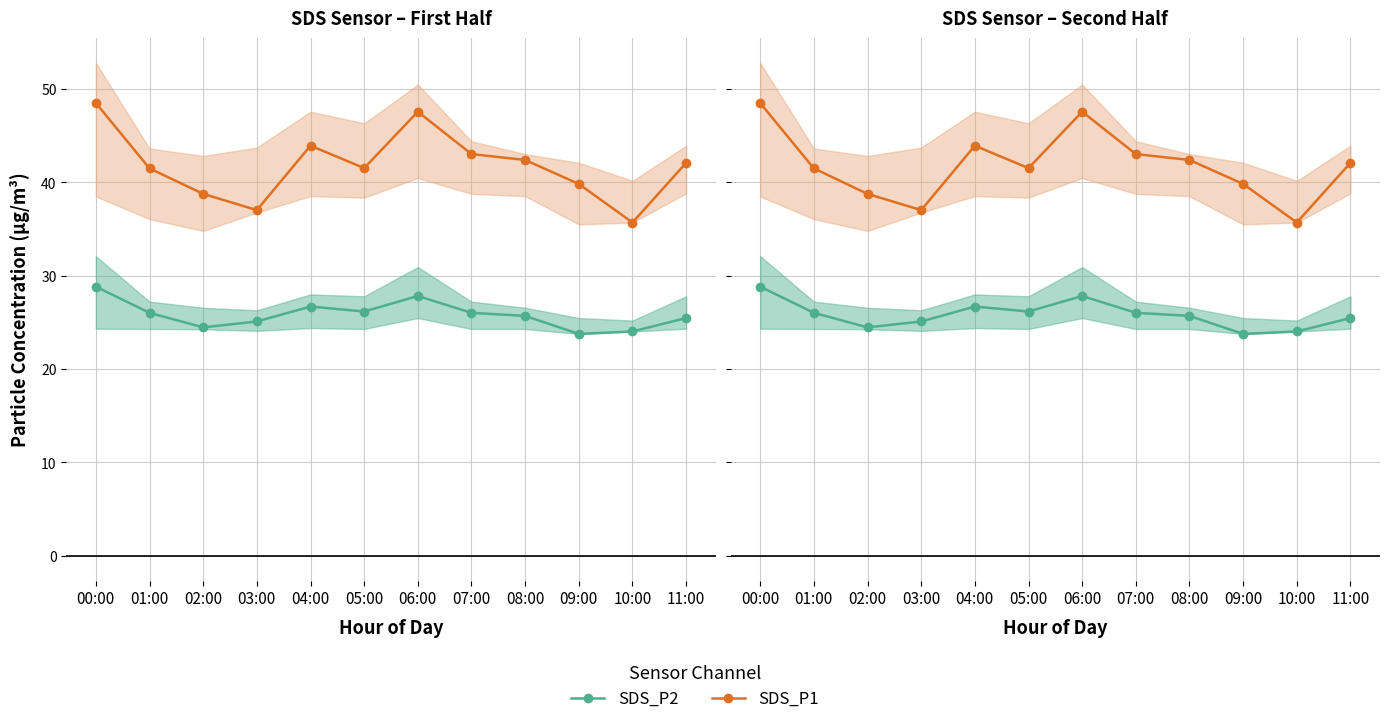

What is the sum of all SDS_P1 values?

501.9